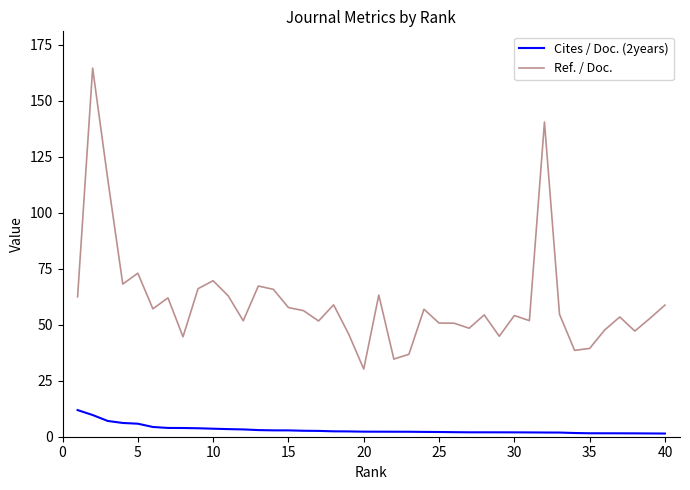

Which series has the largest range (max minus min)?

Ref. / Doc.